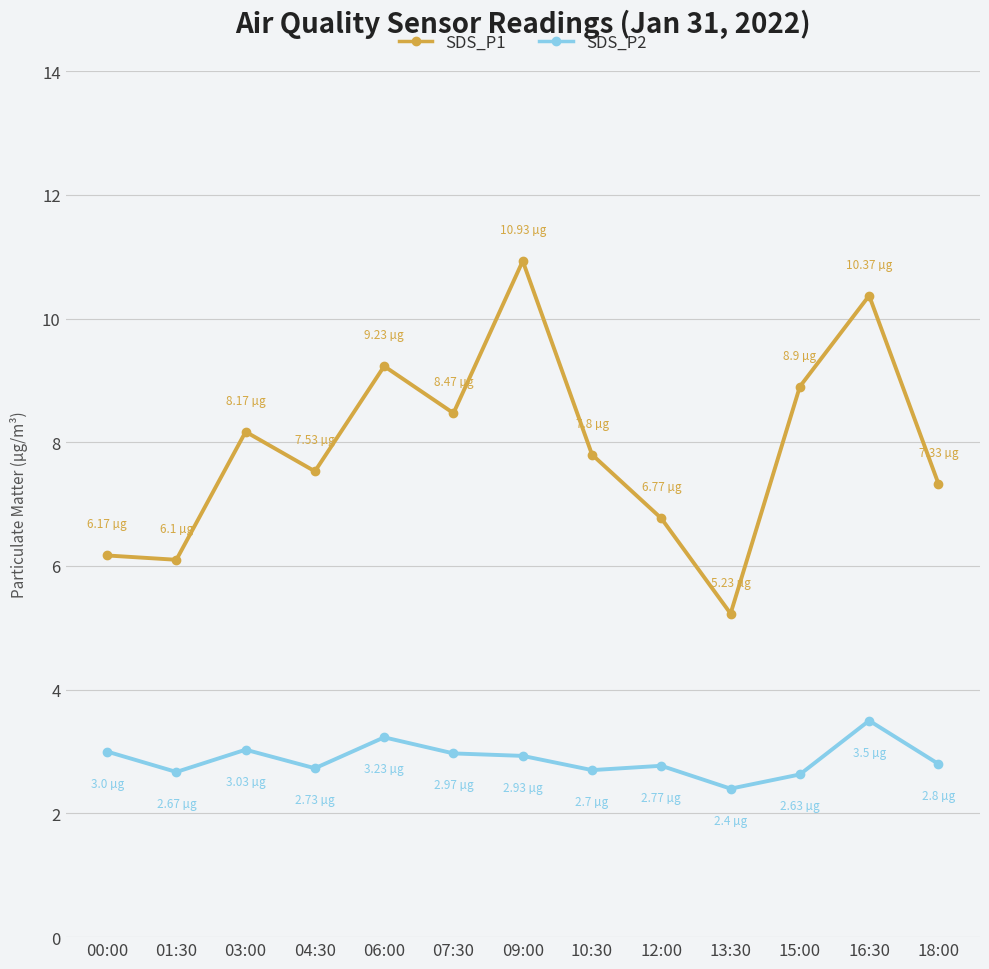

At which category does the chart reach its peak across all series?

09:00